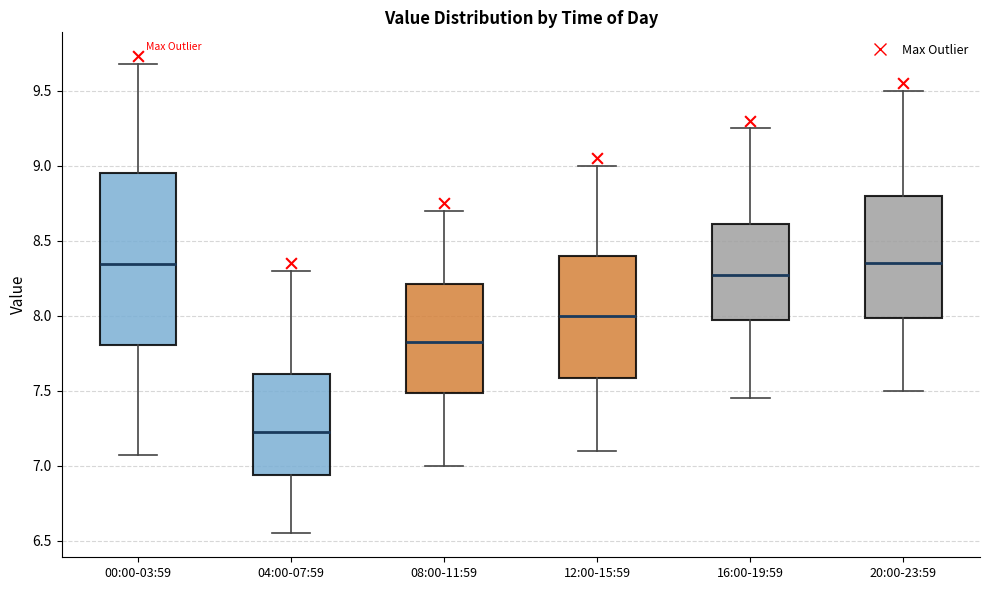

Which box is the tallest, from its lower edge to its upper edge?

00:00-03:59